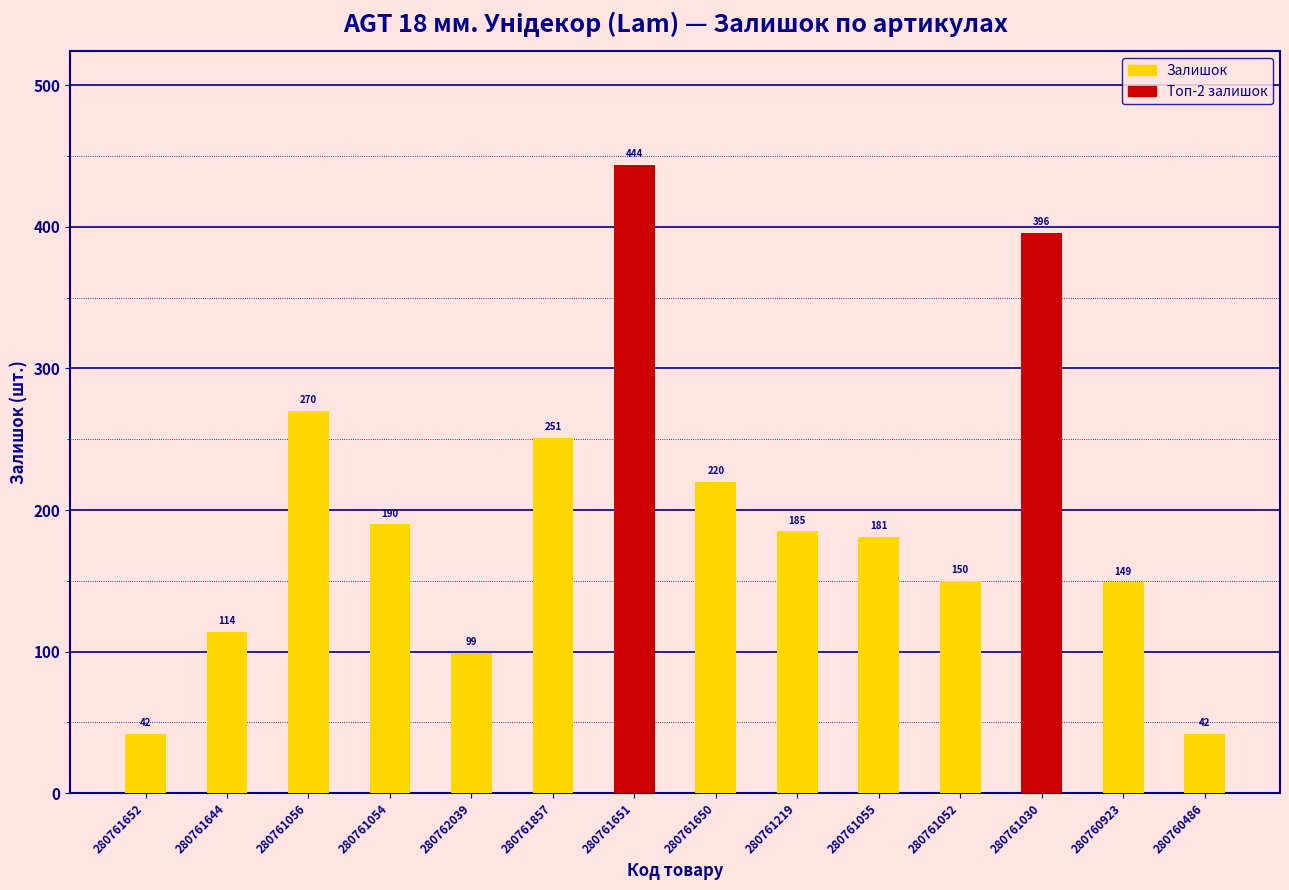

Read the value at 280761052.

150